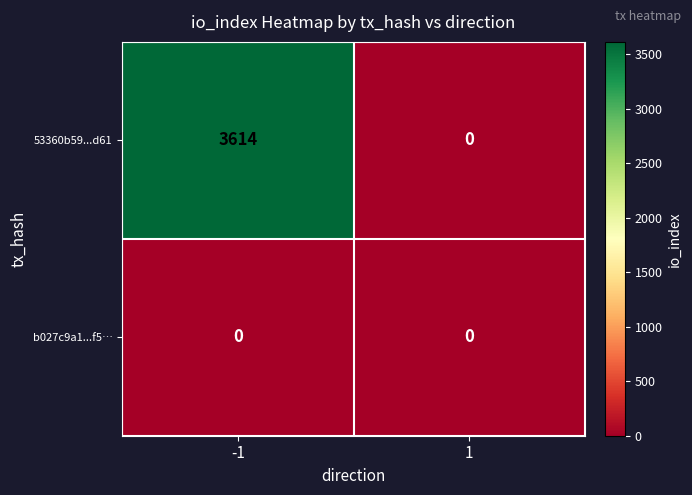

Reading right to left, extract all data points from this chart.

53360b59...d61: 0	3614
b027c9a1...f5…: 0	0